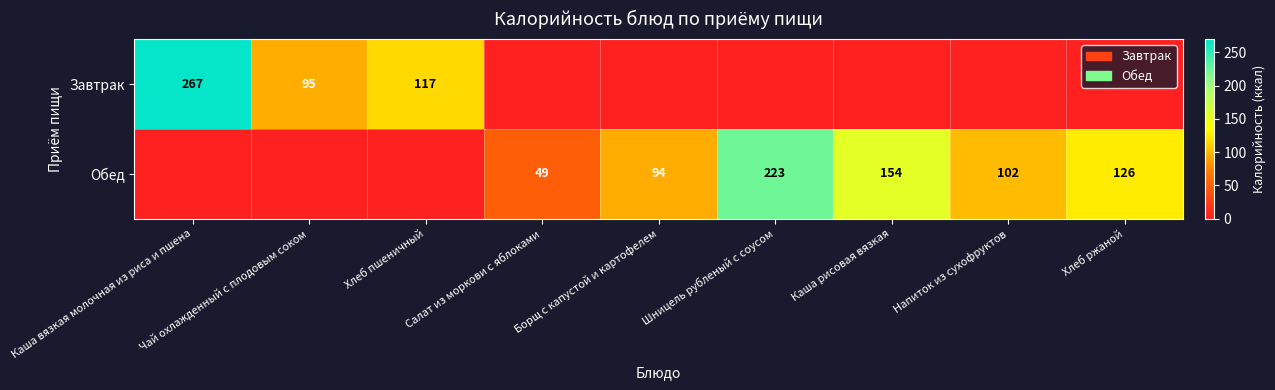

Is it true that Завтрак equals 75 at Хлеб пшеничный?

False